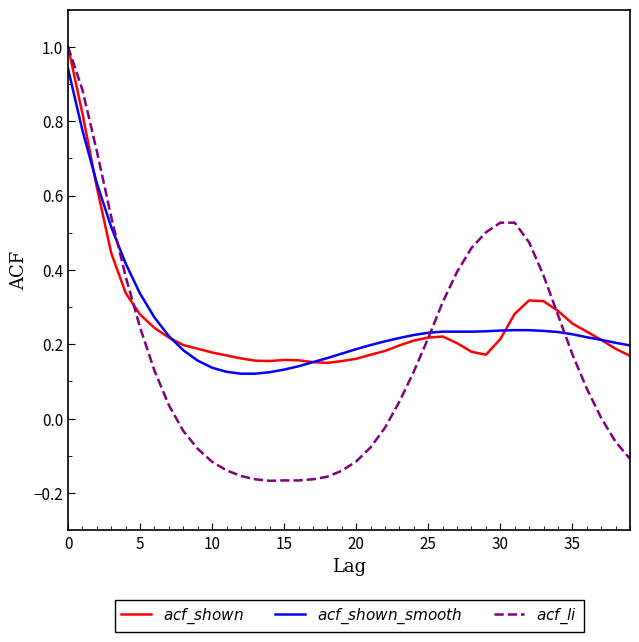

How many times do $acf\_shown$ and $acf\_li$ cross each other?

3